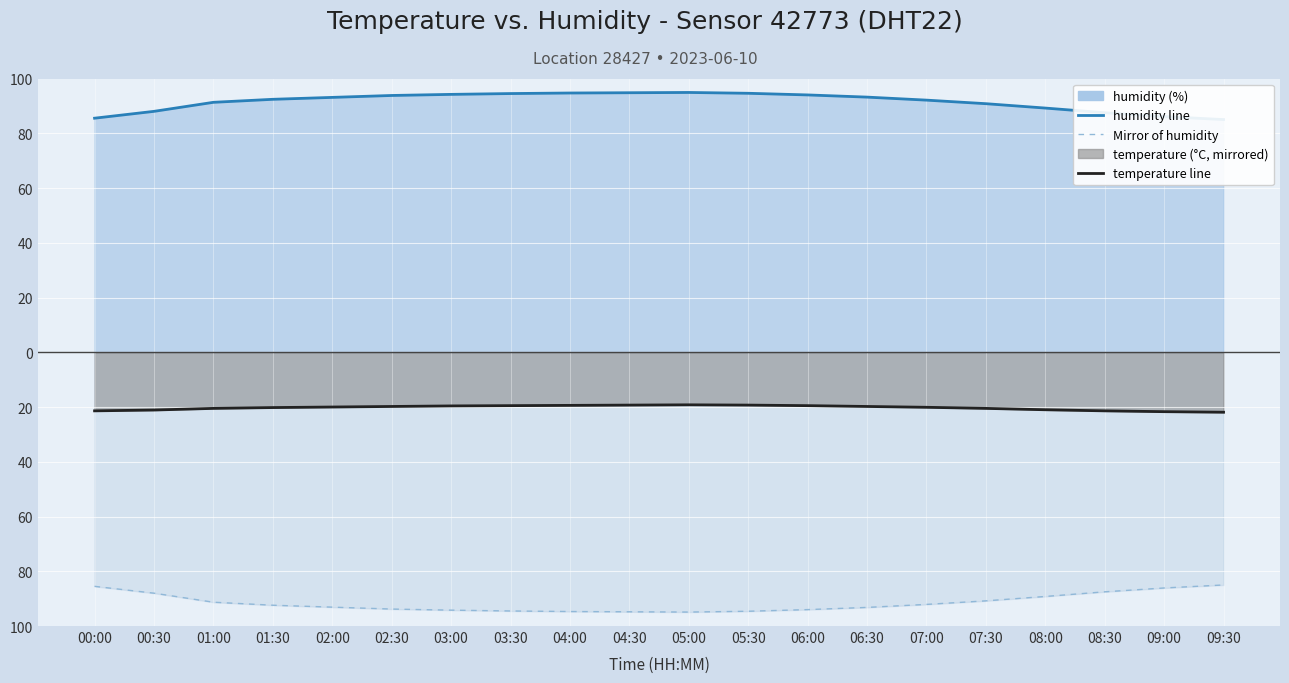

What is the change in value from 03:00 to 05:30?

-0.4